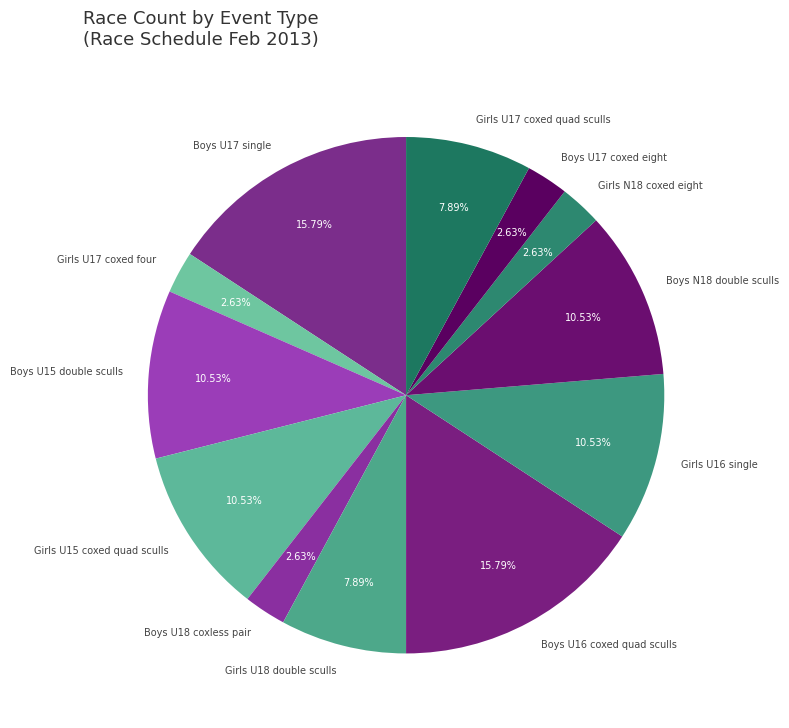

How many slices are in this pie chart?

12